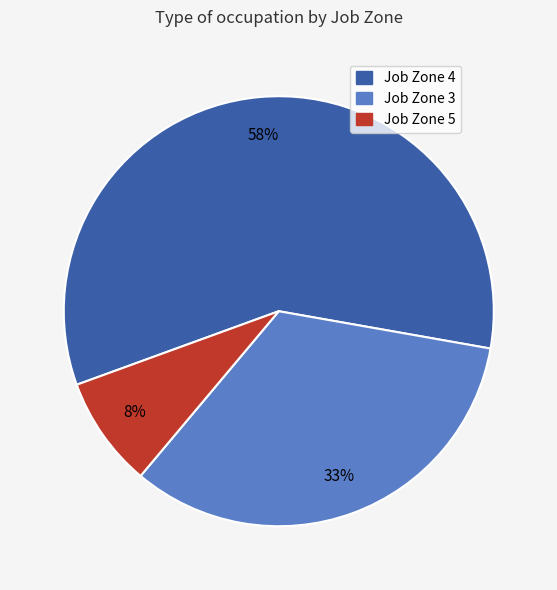

Count the number of slices in the pie.

3